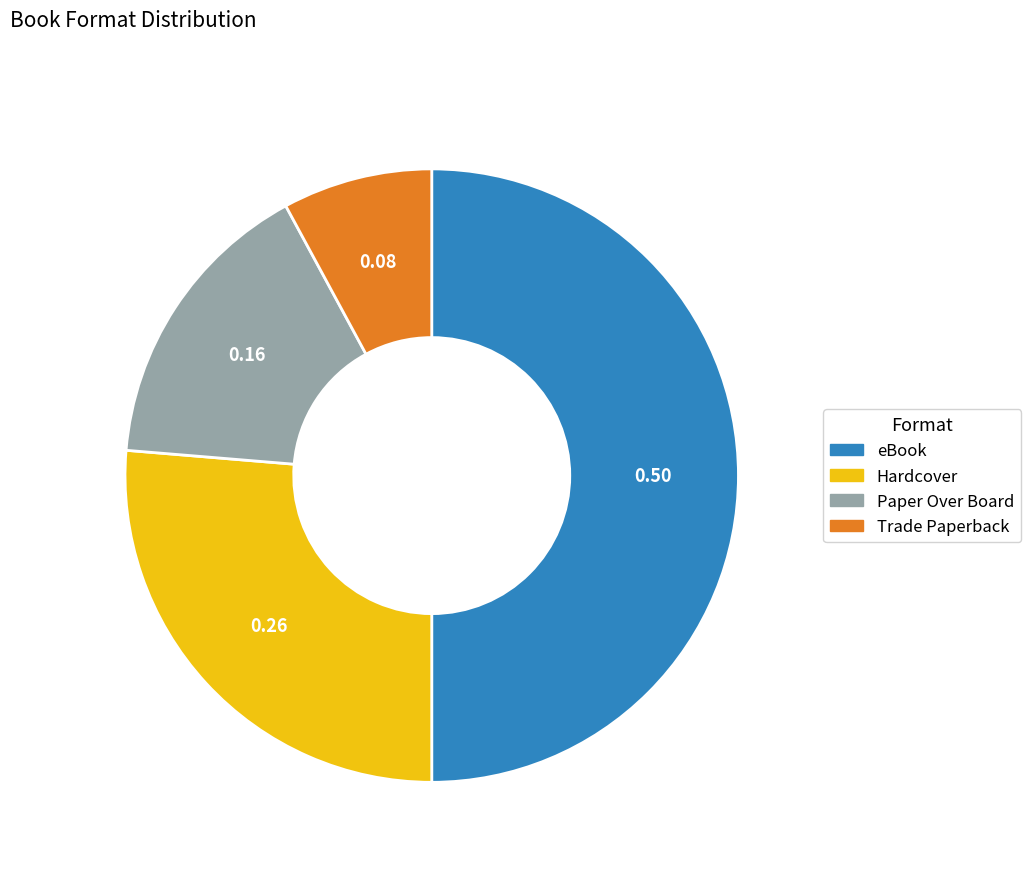

How many slices are in this pie chart?

4